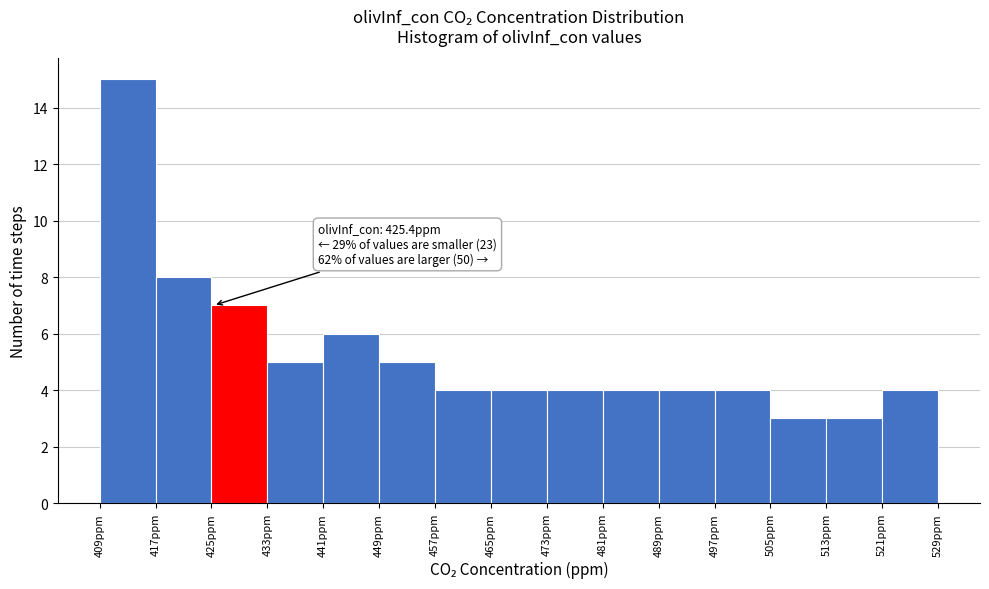

Which range on the x-axis has the tallest bar?

409 to 417